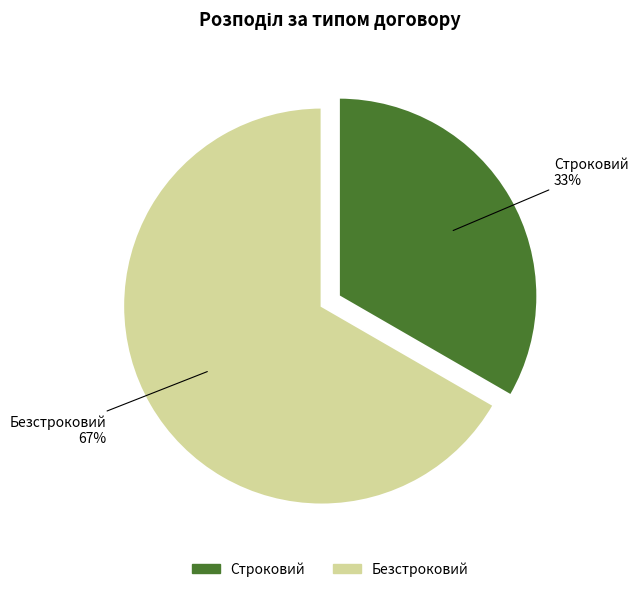

How many slices are in this pie chart?

2